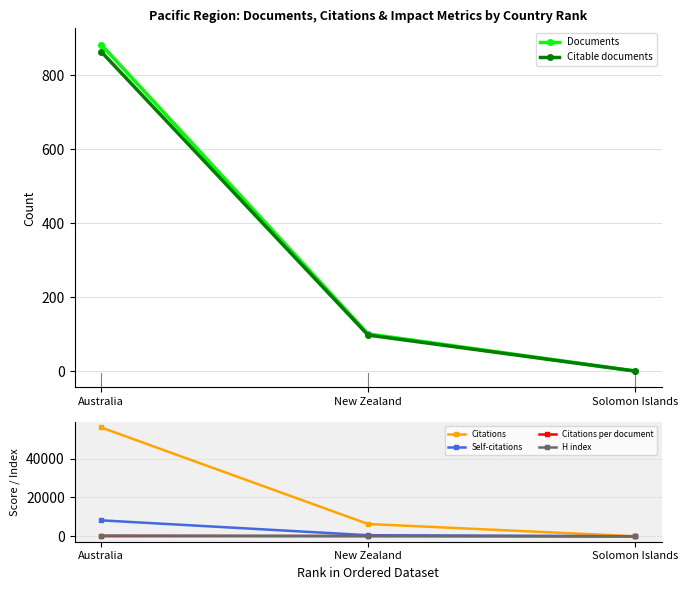

How many series are shown in this chart?

6